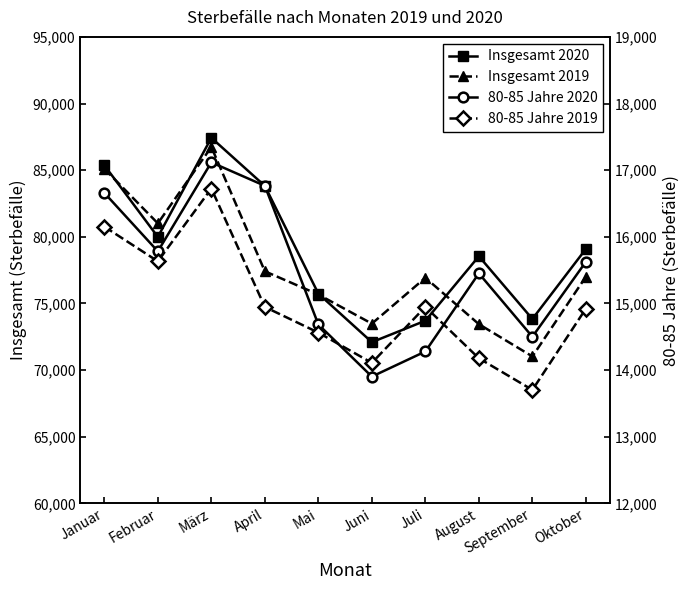

List the labels in order of Insgesamt 2019 value, largest first.

März, Januar, Februar, April, Oktober, Juli, Mai, Juni, August, September